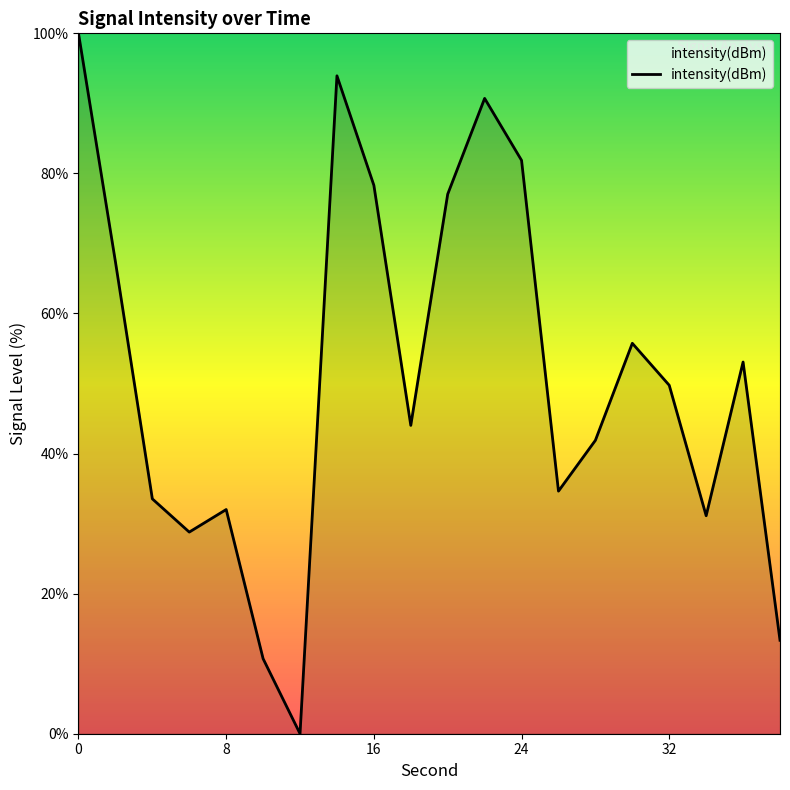

What is the maximum value shown in the chart?

100.0